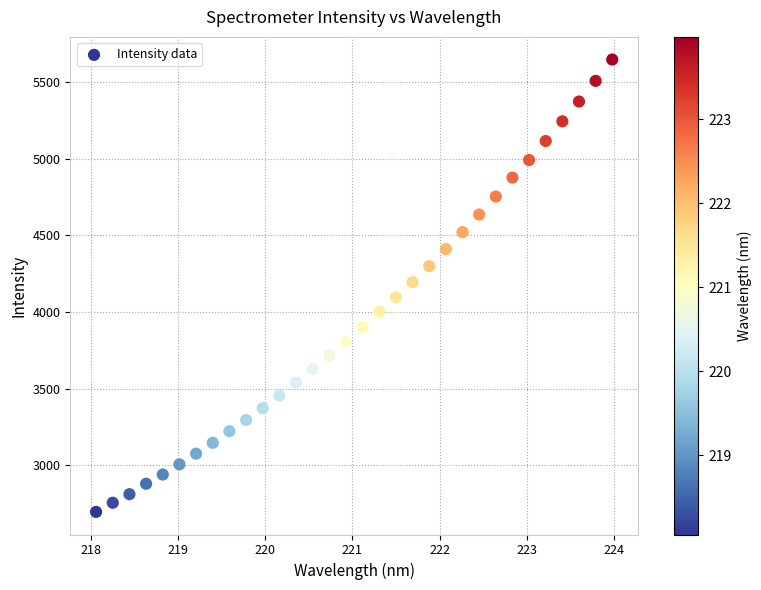

What is the range of X values (max minus min)?

5.9